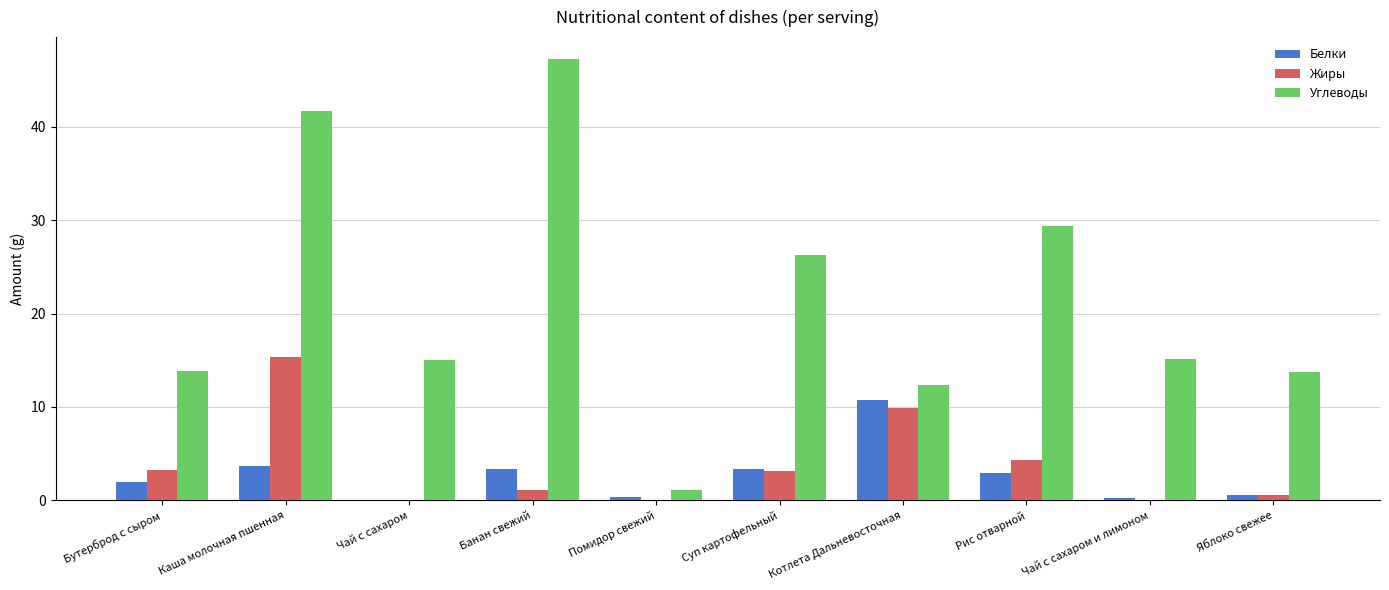

What is the sum of the Жиры values at Каша молочная пшенная and Банан свежий?

16.5